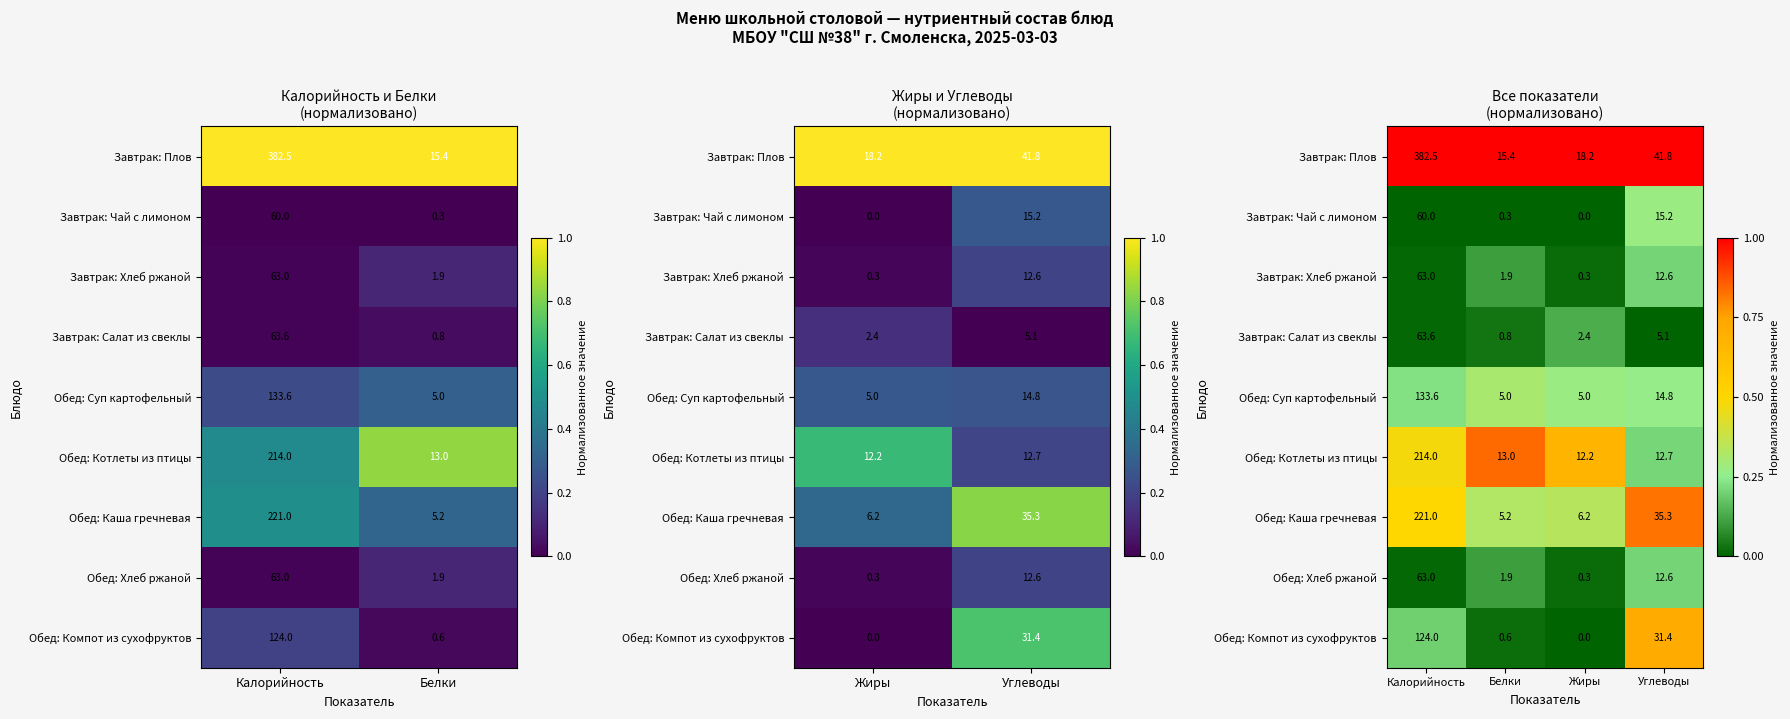

At how many categories does at least one series exceed 0?

4